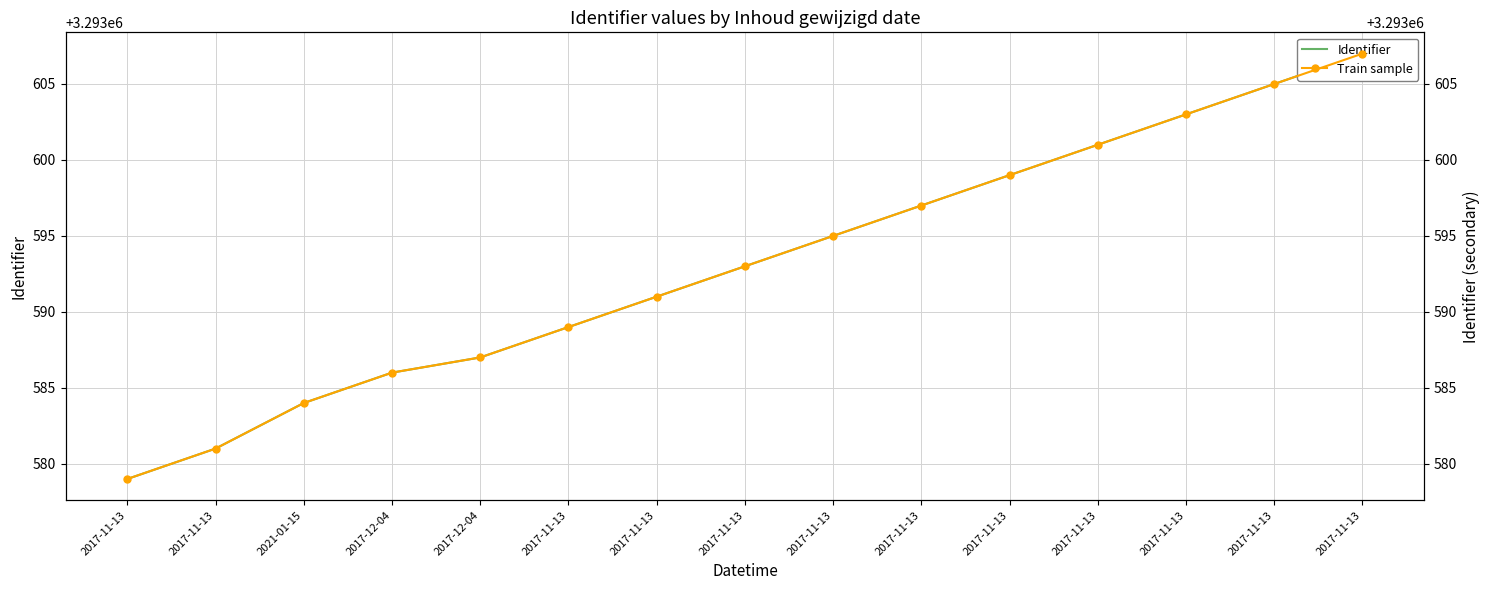

What is the difference between the second highest and second lowest values in the Train sample series?

24